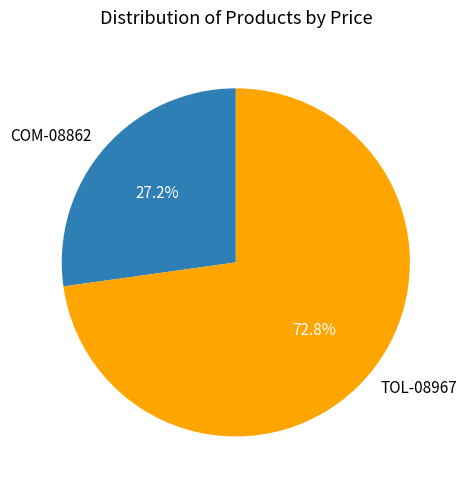

How many segments does this pie chart have?

2